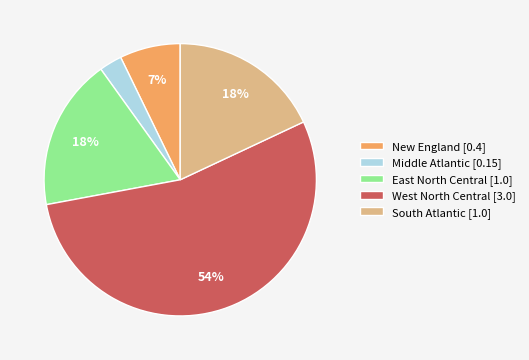

Count the number of slices in the pie.

5